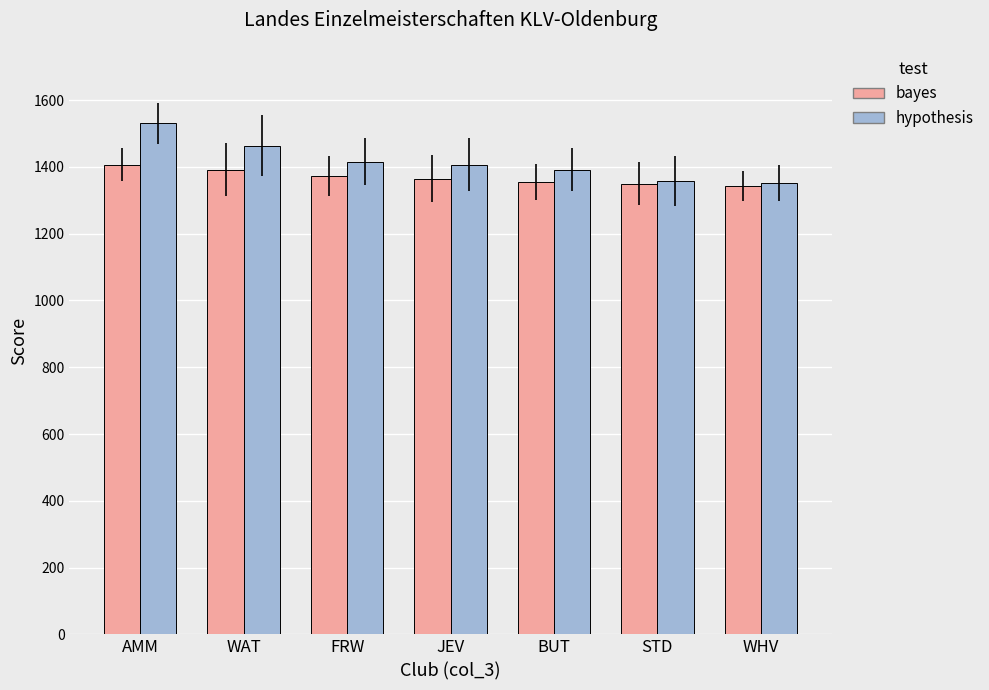

What is the maximum value for bayes?

1407